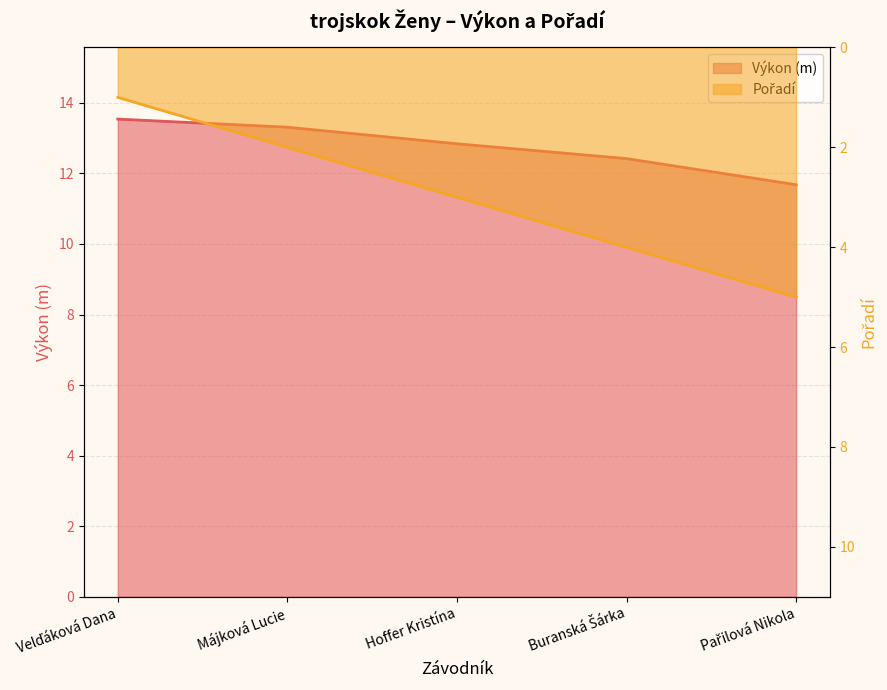

What are all the series names shown in the legend?

Výkon, Pořadí